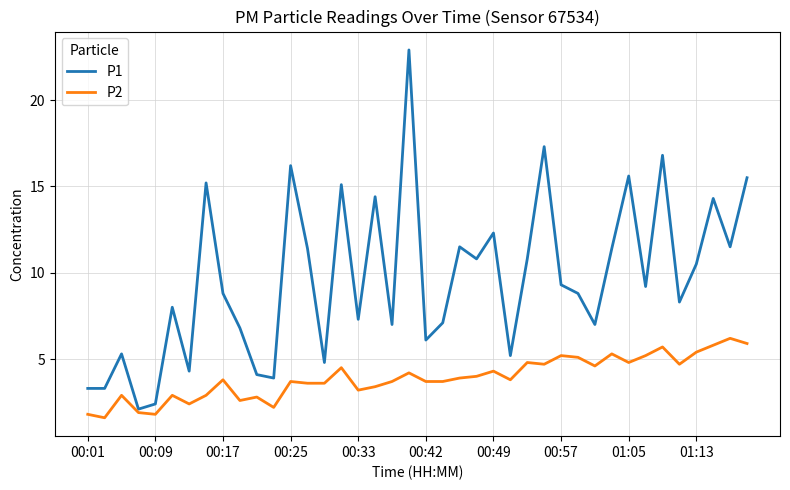

Rank the series by their maximum value, from lowest to highest.

P2, P1